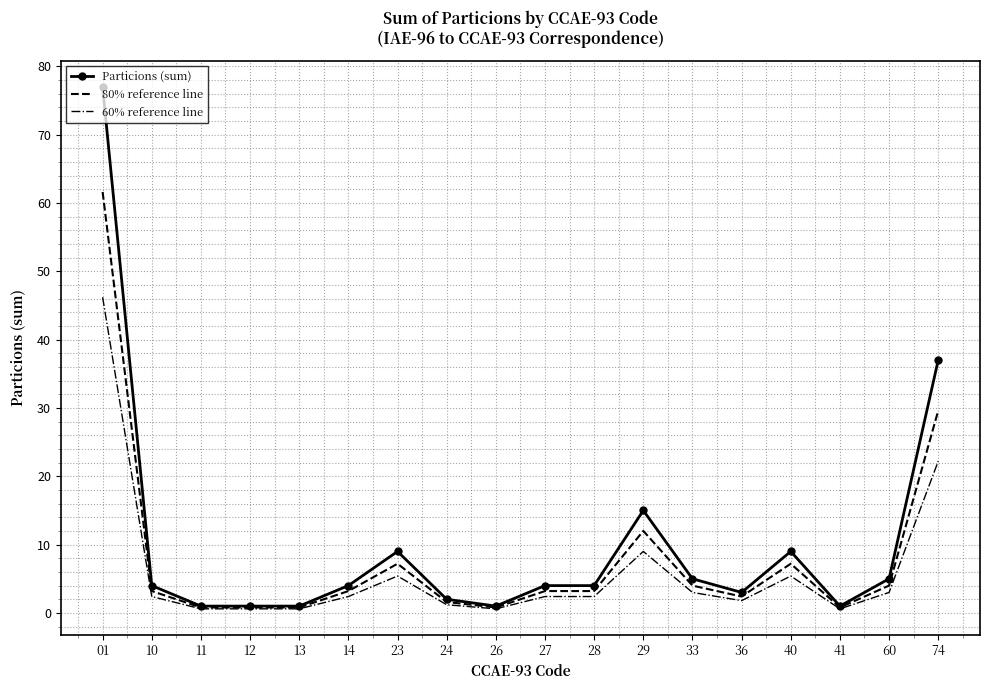

What are all the series names shown in the legend?

Particions (sum), 80% reference line, 60% reference line